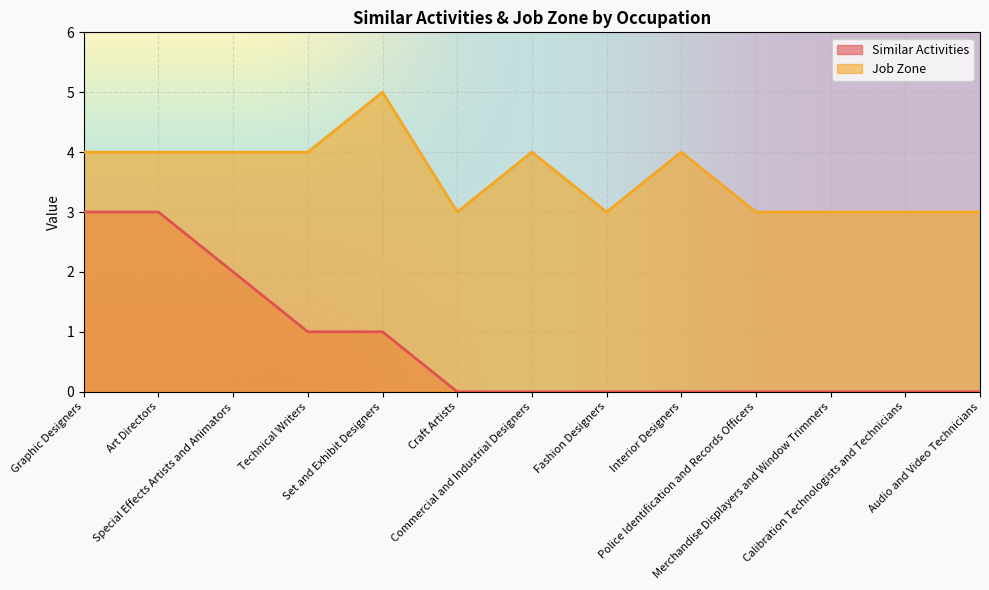

Where is Job Zone nearest to the value 4?

Graphic Designers